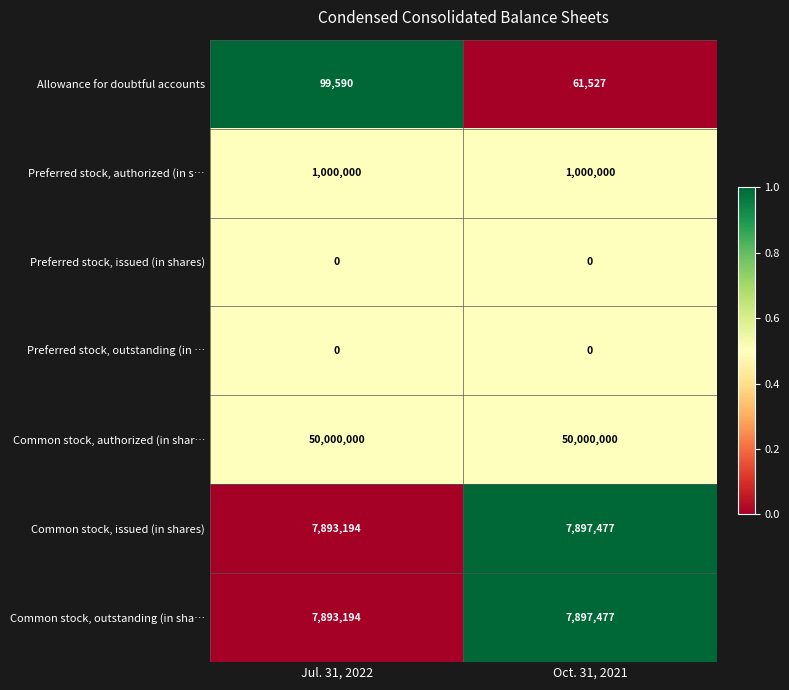

Between Jul. 31, 2022 and Oct. 31, 2021, which series saw the biggest shift?

row_0